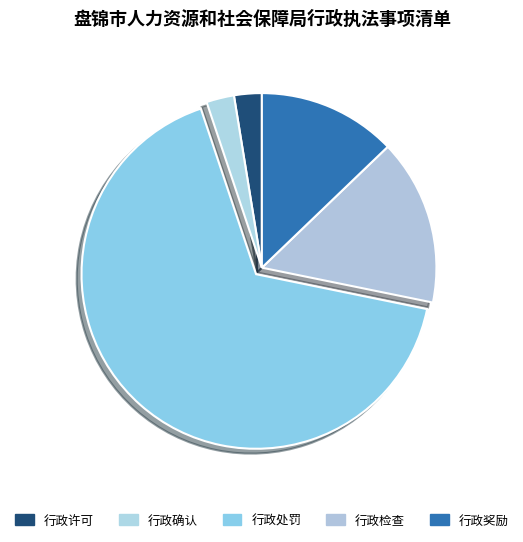

What is the change in value from 行政许可 to 行政处罚?

+25